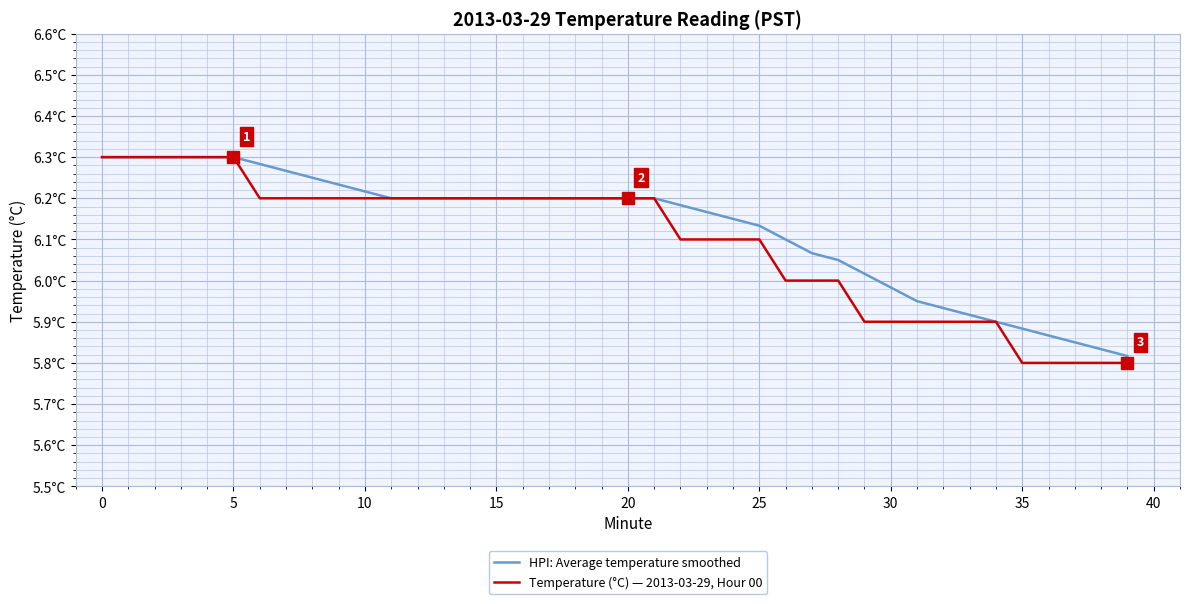

Does the chart have visible grid lines?

Yes